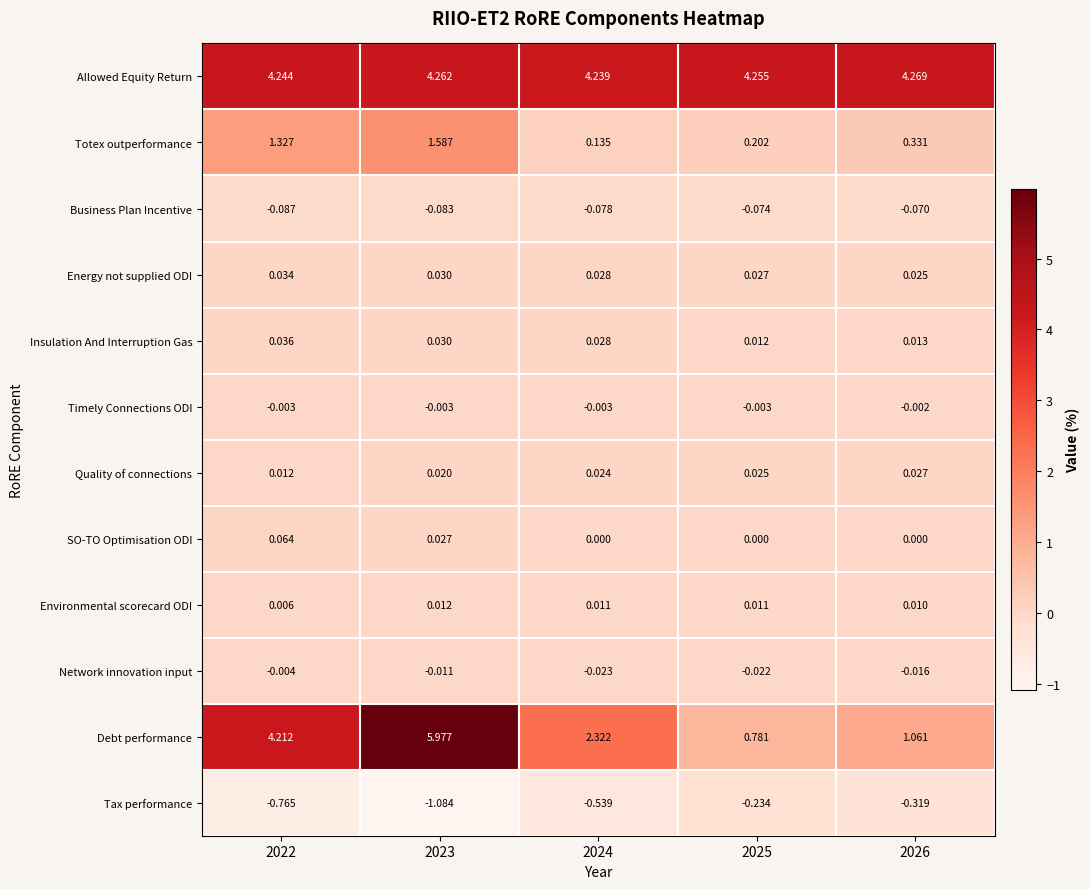

What is the difference between the highest and lowest values at 2025?

4.5